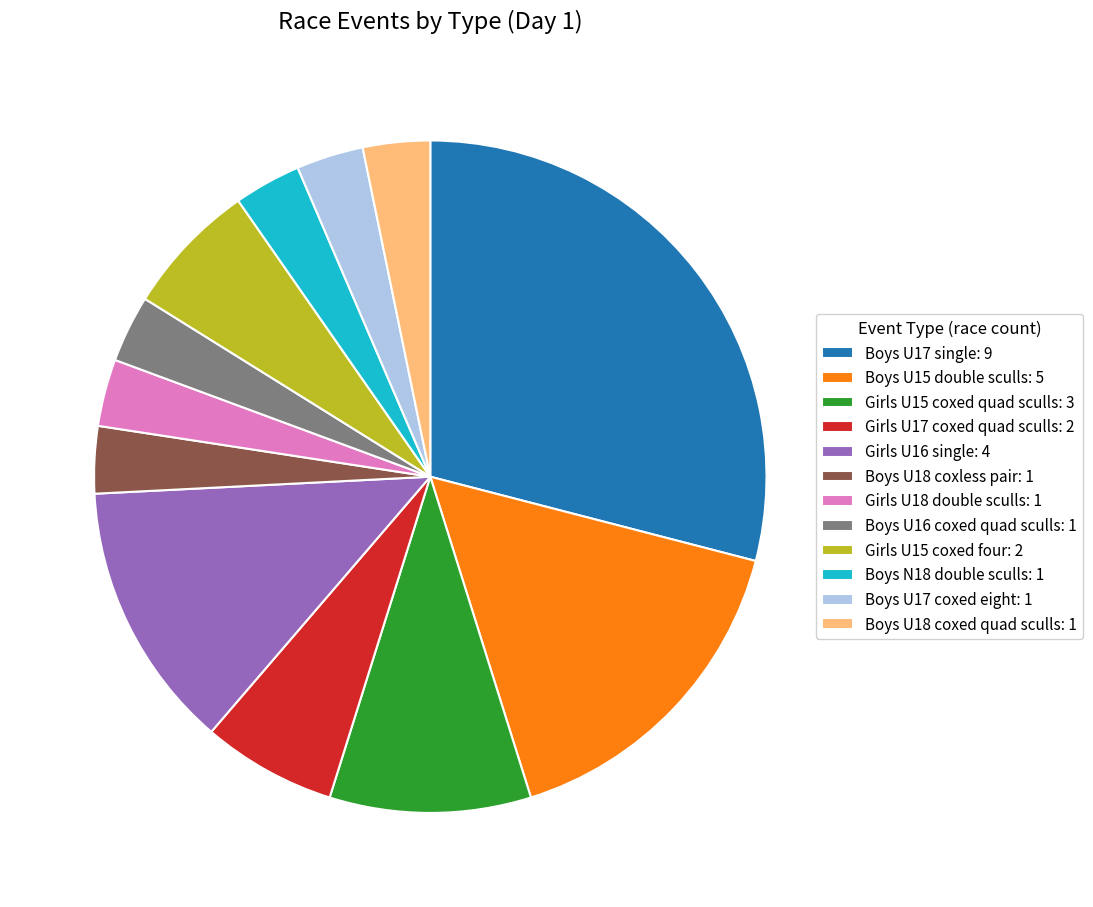

How many segments does this pie chart have?

12